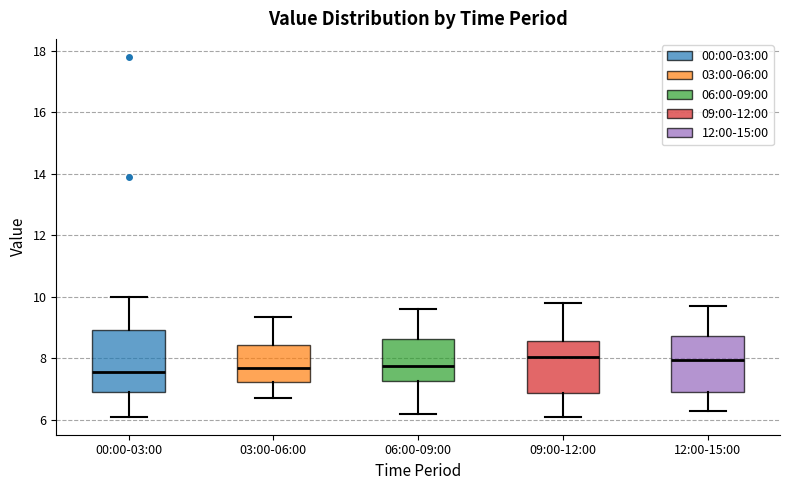

Reading left to right, read every box against the y-axis: the position of its median line, the range the box covers, and the ends of its whiskers. The values are not printed on the chart, so give them approximately, as read against the axis.

00:00-03:00: median 7.6, box 7.0 to 9.0, whiskers 6.2 to 10.0
03:00-06:00: median 7.6, box 7.2 to 8.4, whiskers 6.8 to 9.4
06:00-09:00: median 7.8, box 7.2 to 8.6, whiskers 6.2 to 9.6
09:00-12:00: median 8.0, box 6.8 to 8.6, whiskers 6.2 to 9.8
12:00-15:00: median 8.0, box 7.0 to 8.8, whiskers 6.4 to 9.8